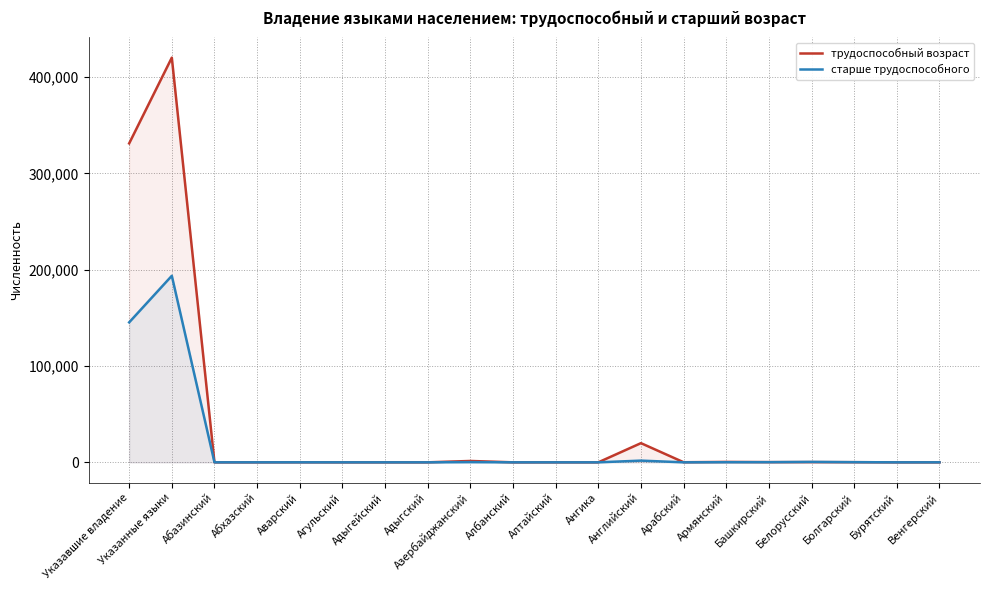

What position from the right is Башкирский?

5